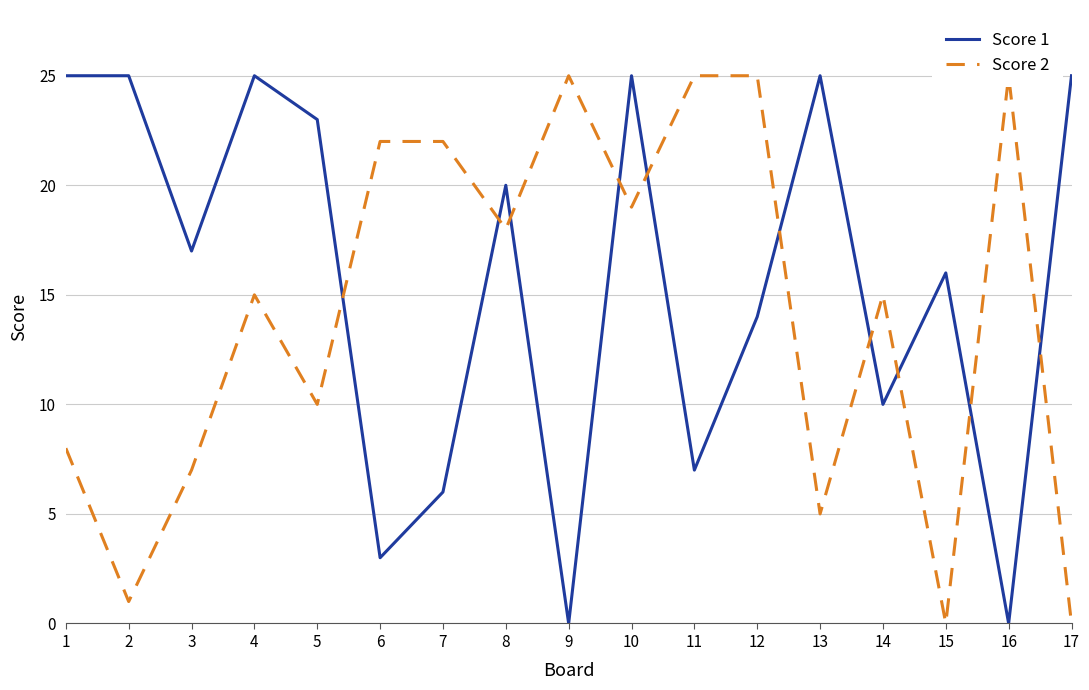

Between 13 and 15, which is larger?

13